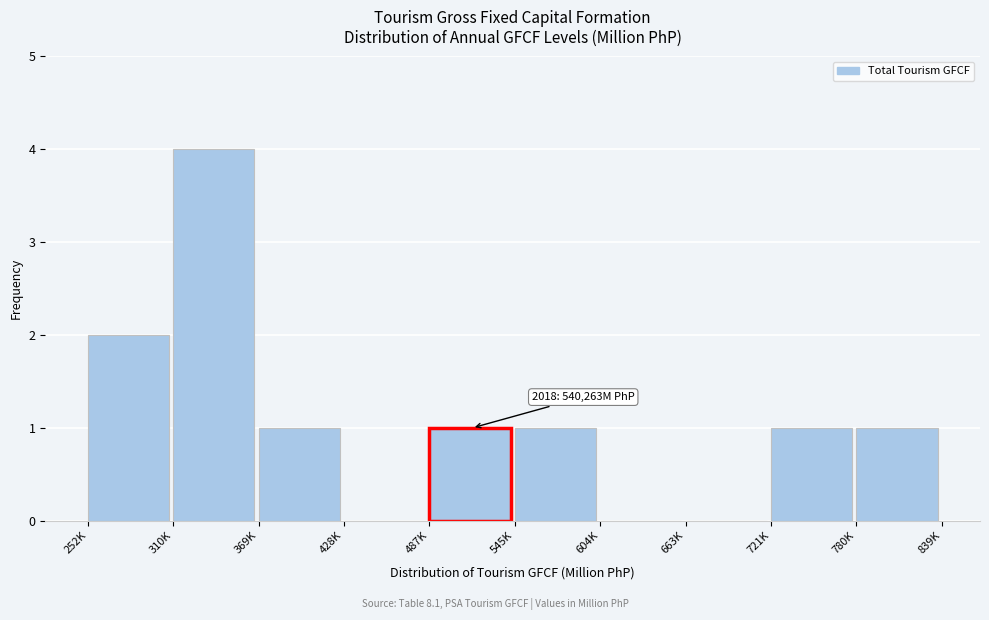

Reading left to right, transcribe all the data shown in this chart.

252K=2	310K=4	369K=1	428K=0	487K=1	545K=1	604K=0	663K=0	721K=1	780K=1